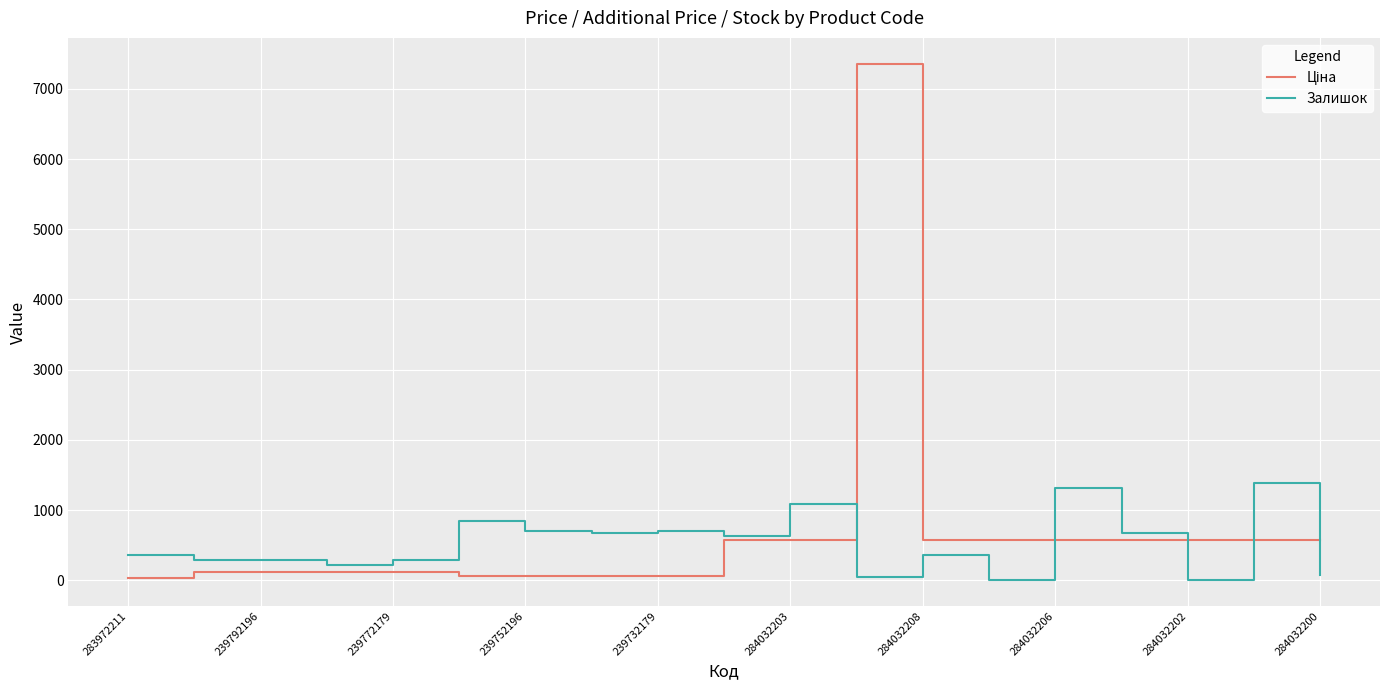

What is the greatest value displayed?

7360.2